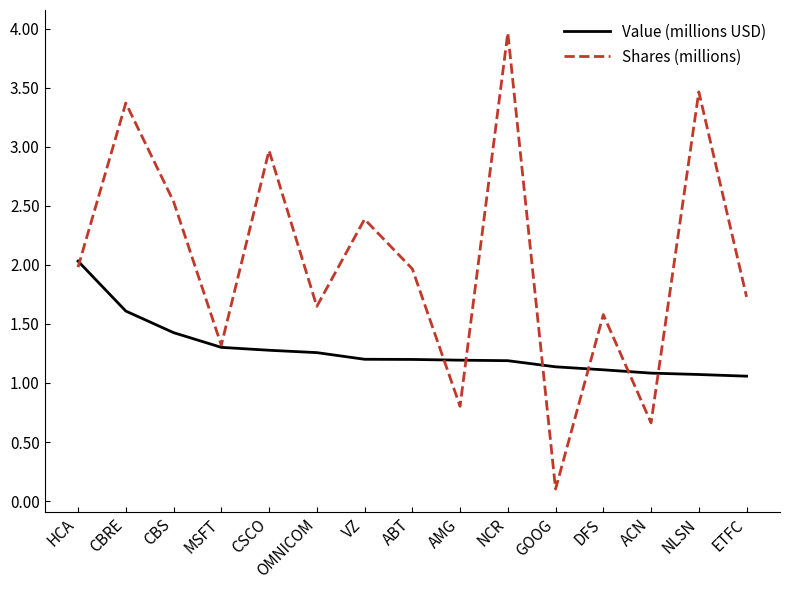

What is the sum of the Value (millions USD) values at MSFT and CSCO?

2.6